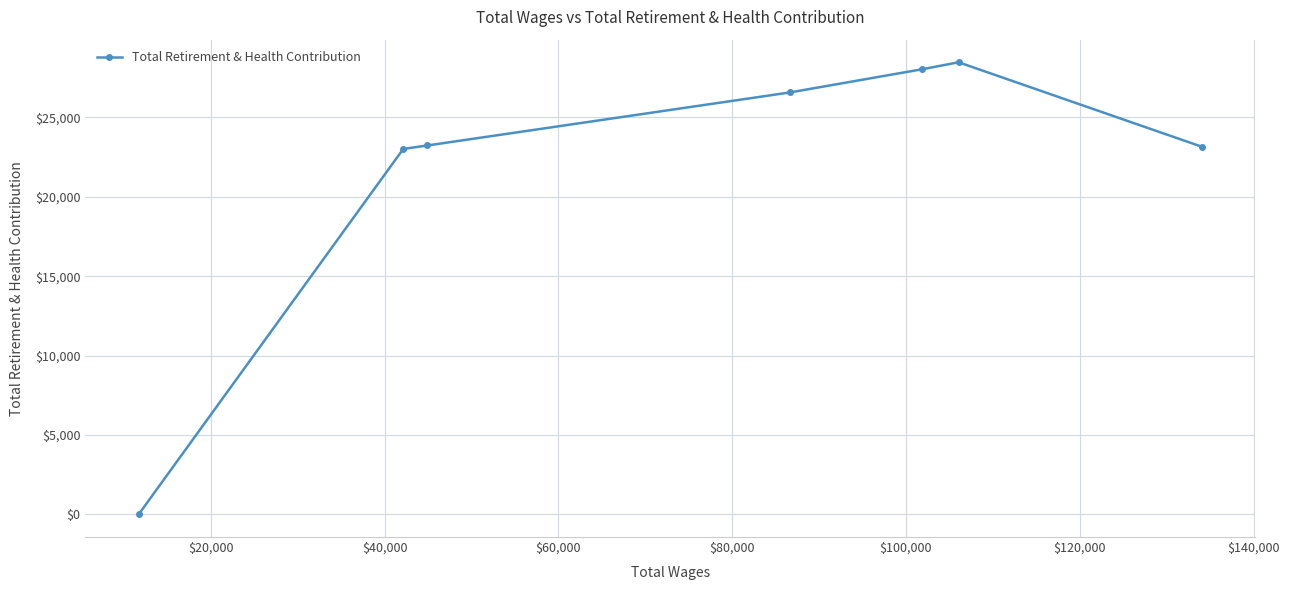

What is the average value?

21786